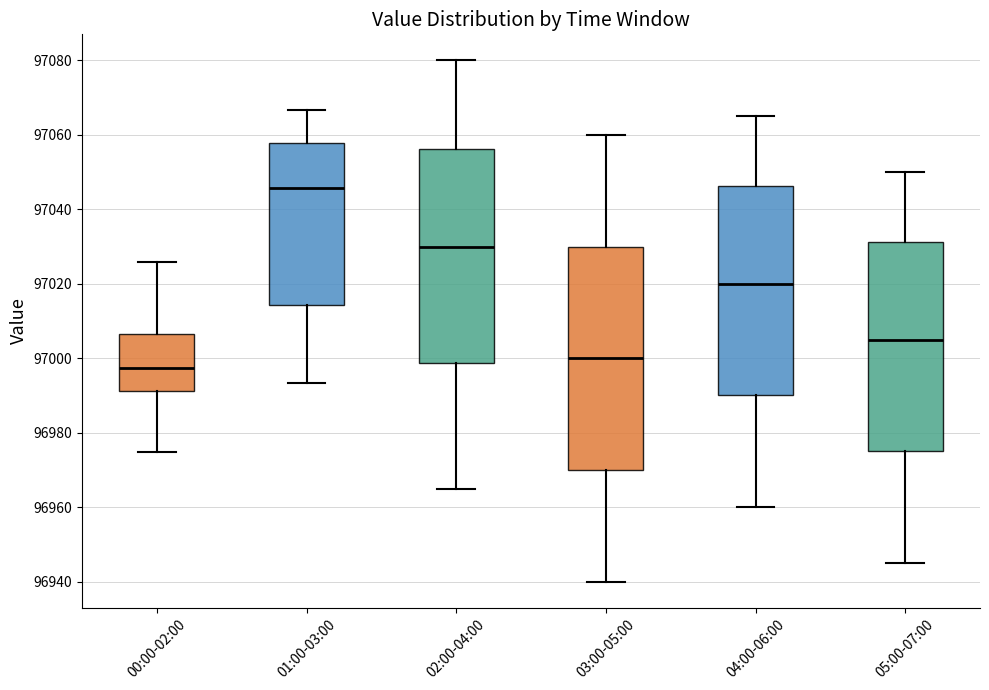

Which box is the tallest, from its lower edge to its upper edge?

03:00-05:00